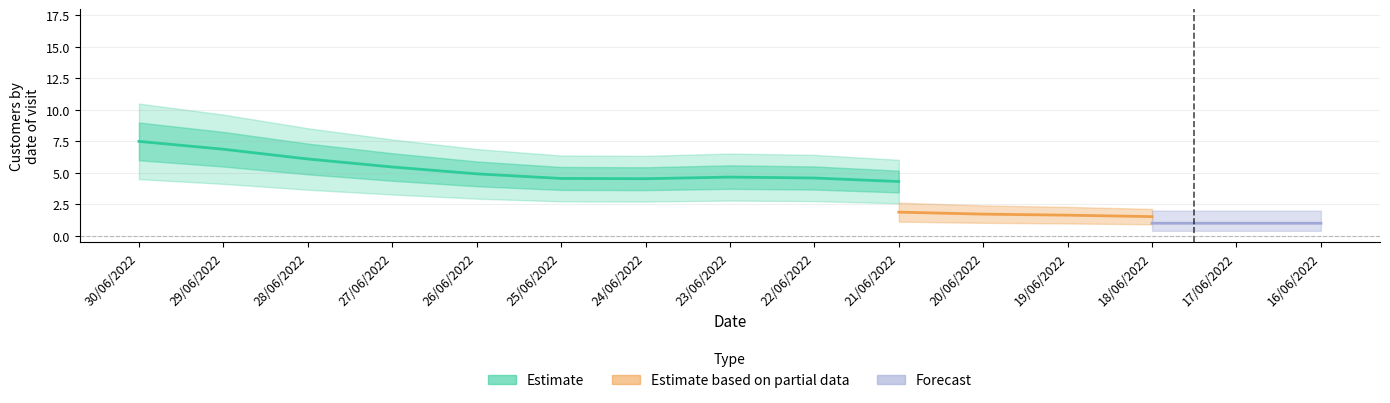

At which category is the sum across all series the highest?

30/06/2022